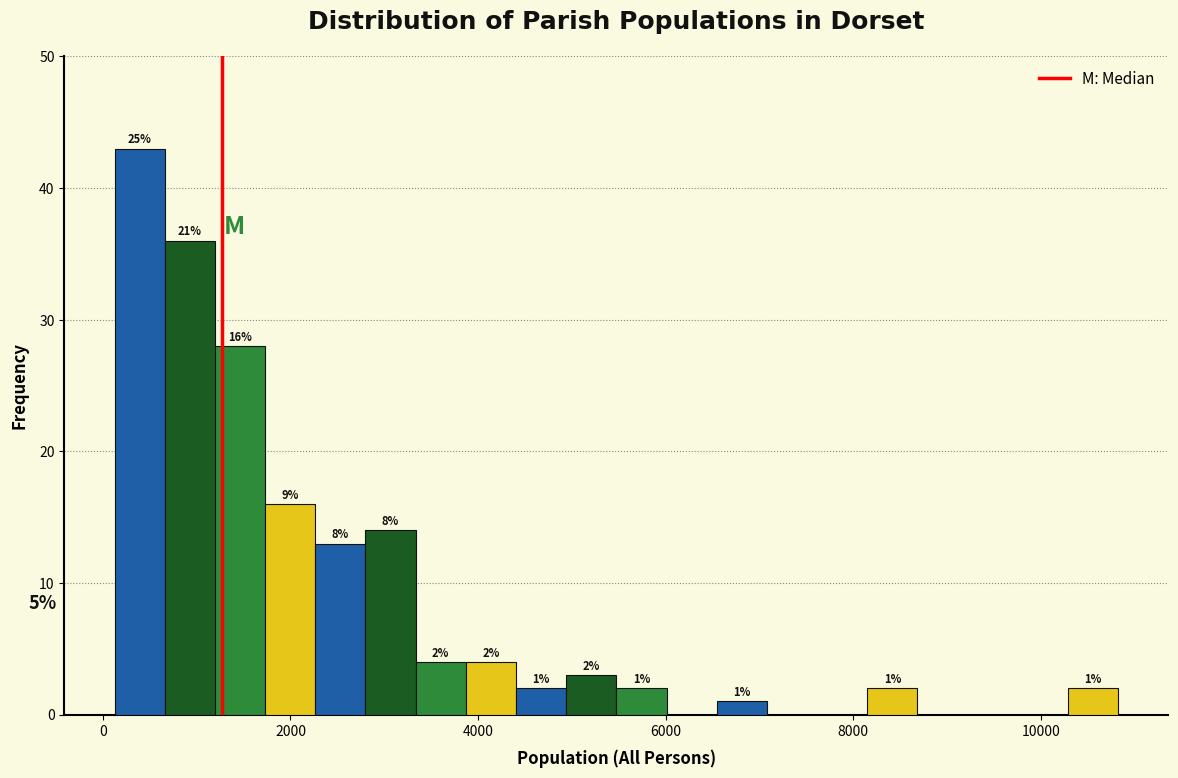

Around what value on the x-axis is the tallest bar? Give the approximate position of its centre, as read against the axis.

400